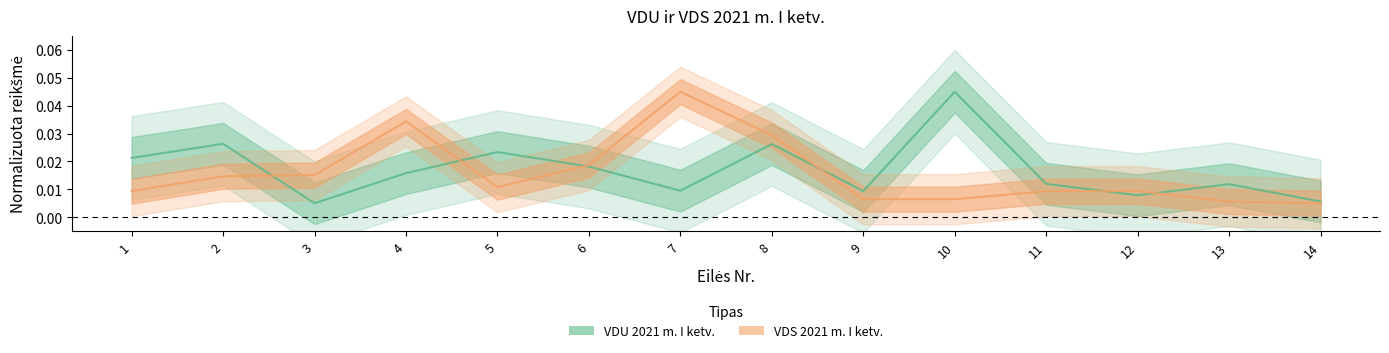

At how many categories does at least one series exceed 0?

14